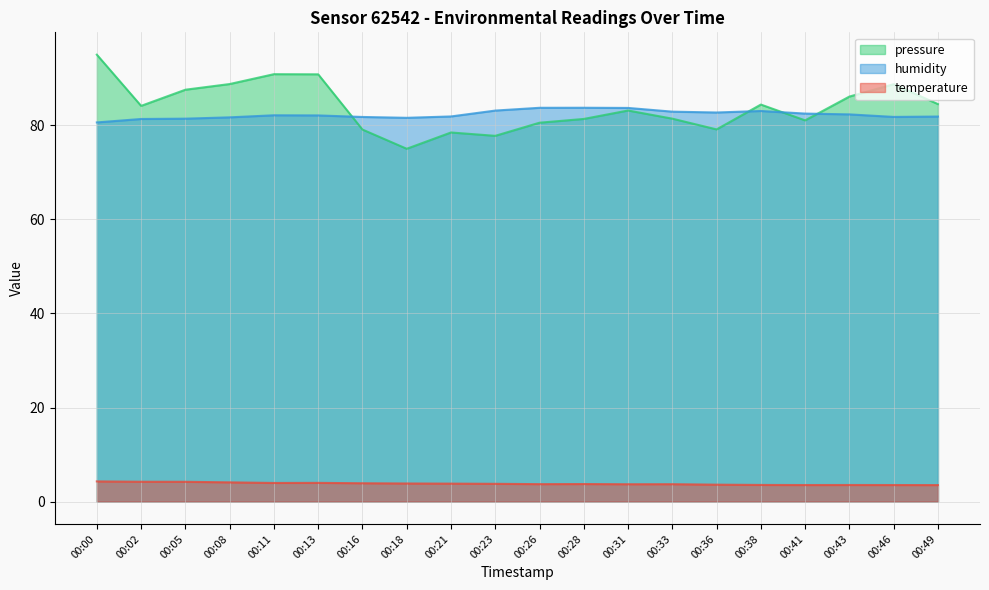

Which series ends up on top after the final intersection of pressure_norm and humidity?

pressure_norm